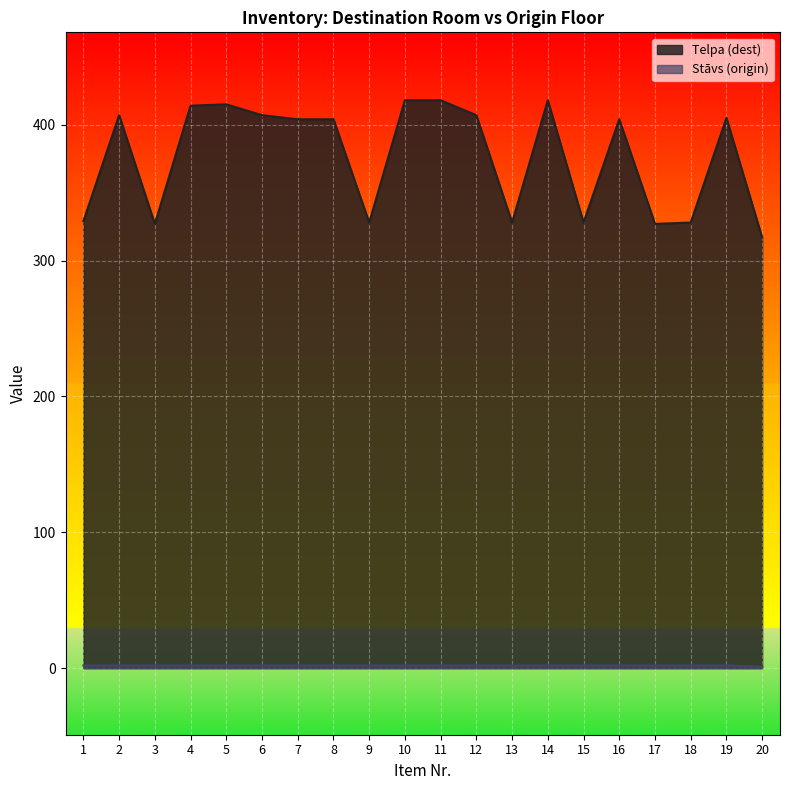

True or false: Stāvs (origin) and Telpa (dest) intersect in this chart.

False